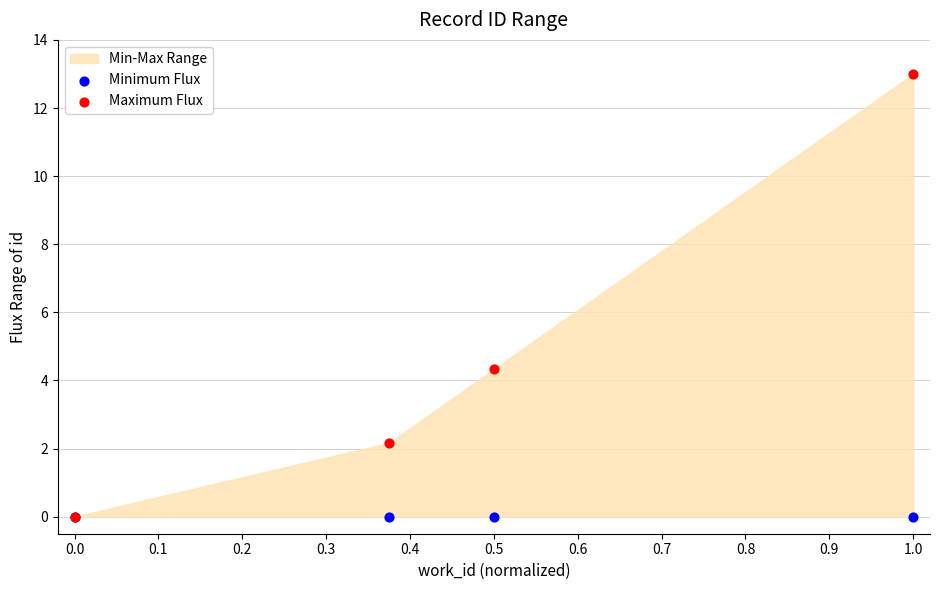

Across all series, what Y value is closest to 6?

4.3